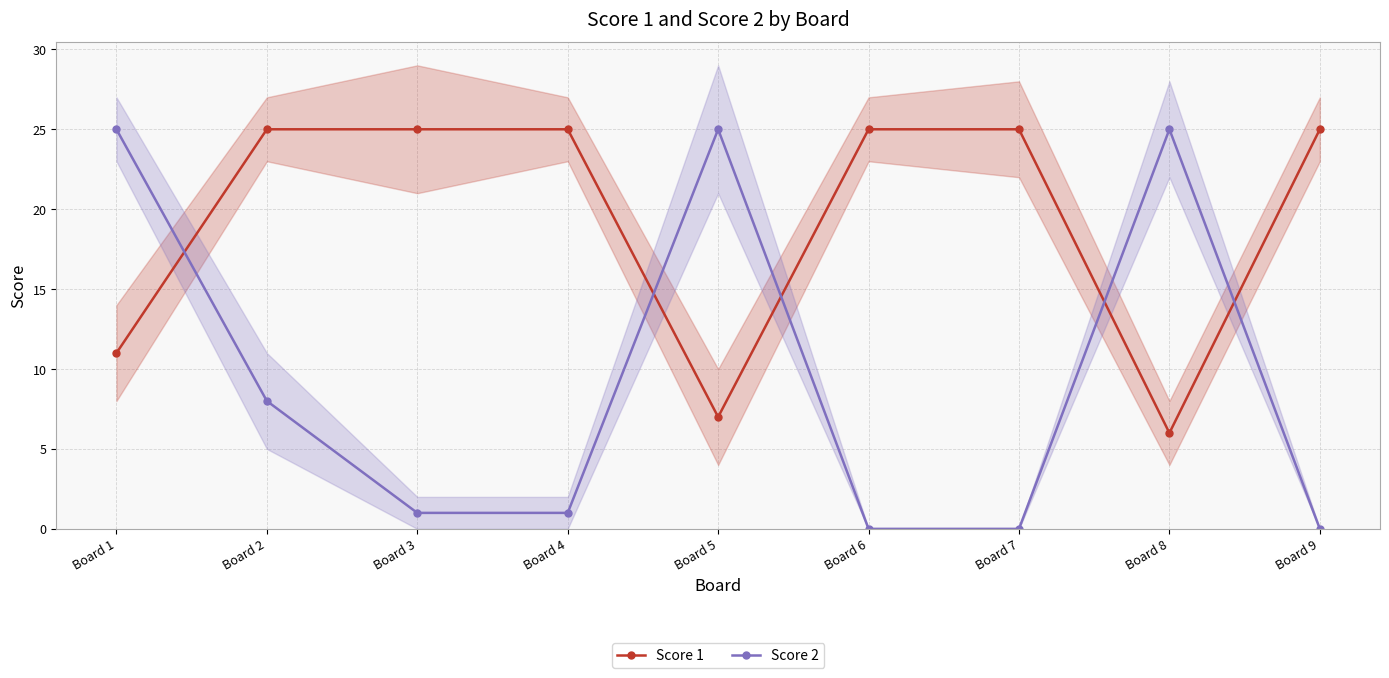

What is the highest value of the Score 1 series?

25